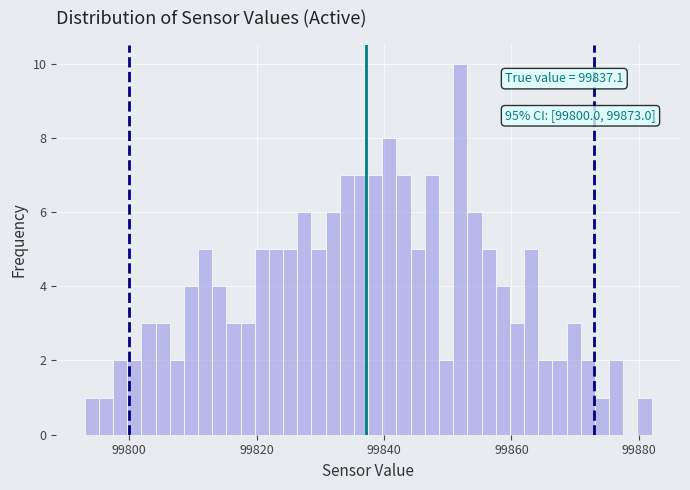

Read against the x-axis, roughly where is the centre of the tallest bar?

99852